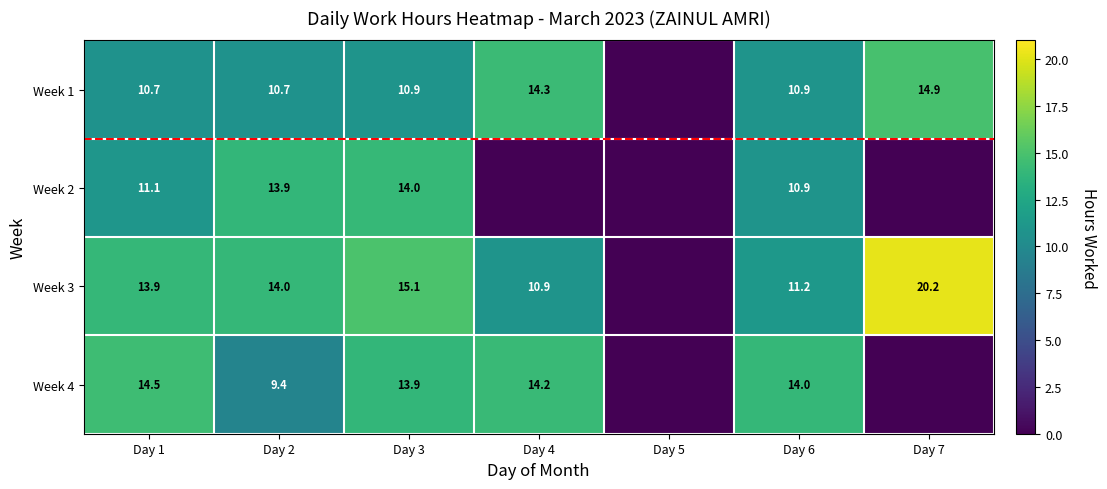

At which label does 1 reach its minimum?

4